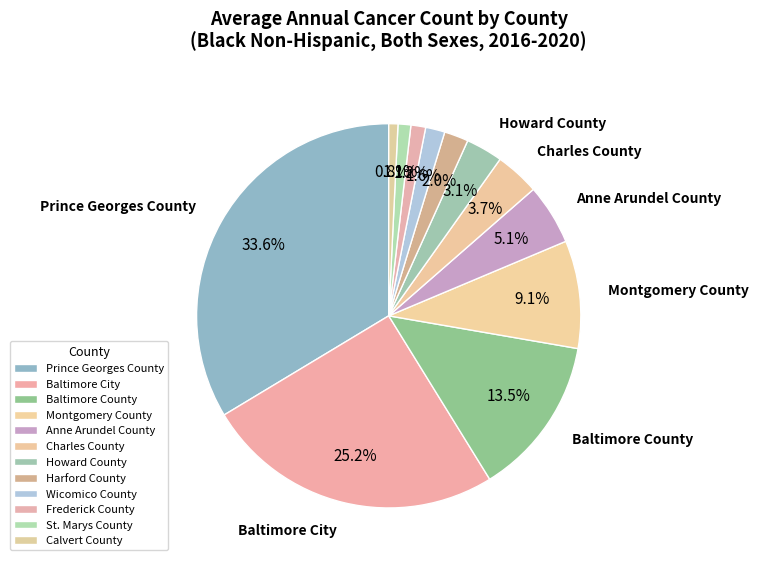

How many segments does this pie chart have?

12